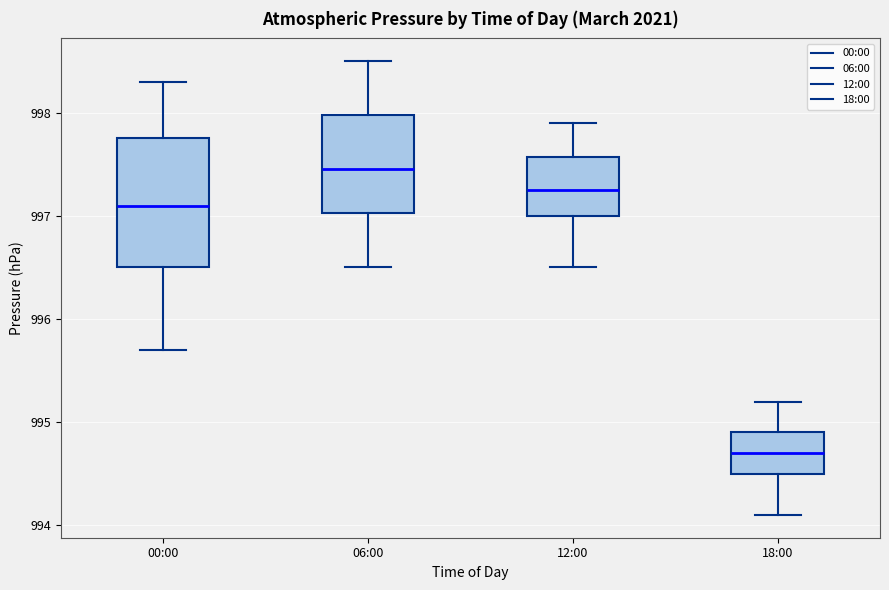

Reading left to right, transcribe this box plot: for each box, give where its median line is, the range the box spans, and where its two whiskers end, as read against the y-axis. The values are not printed on the chart, so give them approximately, as read against the axis.

00:00: median 997.1, box 996.5 to 997.8, whiskers 995.7 to 998.3
06:00: median 997.5, box 997.0 to 998.0, whiskers 996.5 to 998.5
12:00: median 997.3, box 997.0 to 997.6, whiskers 996.5 to 997.9
18:00: median 994.7, box 994.5 to 994.9, whiskers 994.1 to 995.2